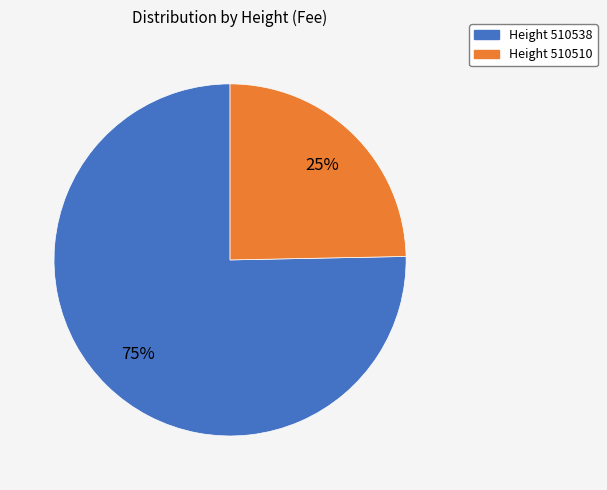

Which has a higher value, Height 510510 or Height 510538?

Height 510538